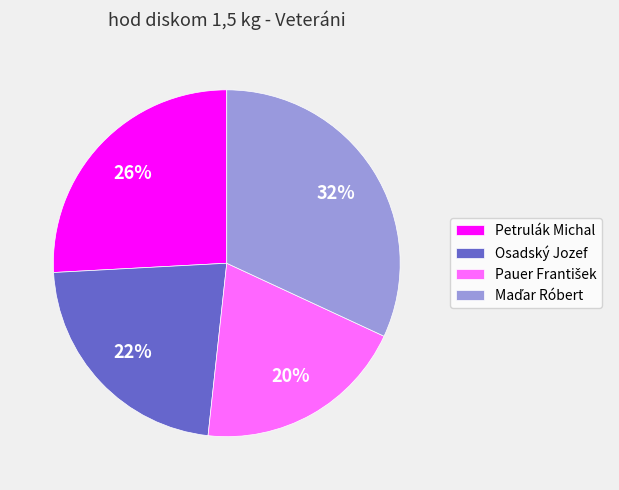

The Petrulák Michal slice represents 34% of the pie. True or false?

False